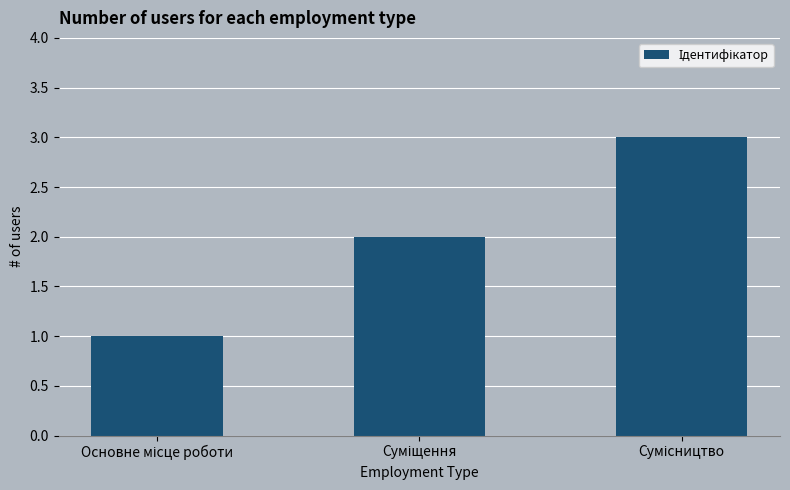

What is the sum of all values?

6